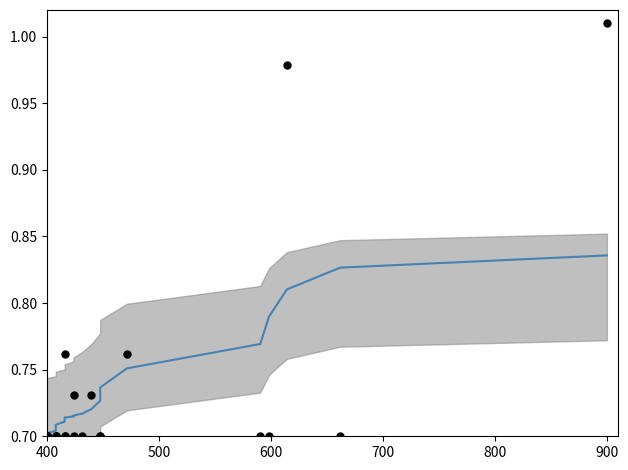

Is the value of smoothed line at 19 greater than the value of data points at 23?

Yes